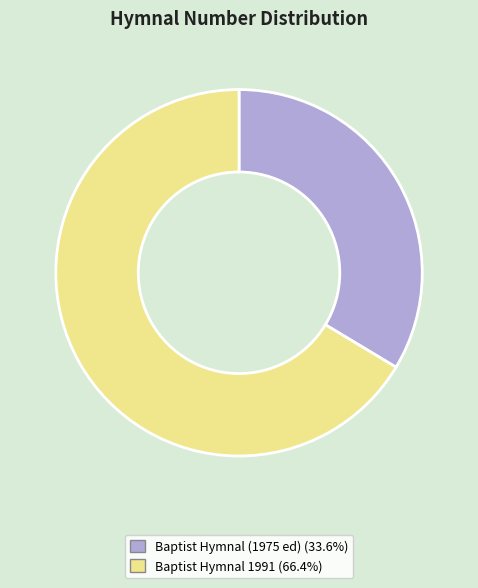

True or false: Baptist Hymnal 1991 accounts for 66% of the total.

True